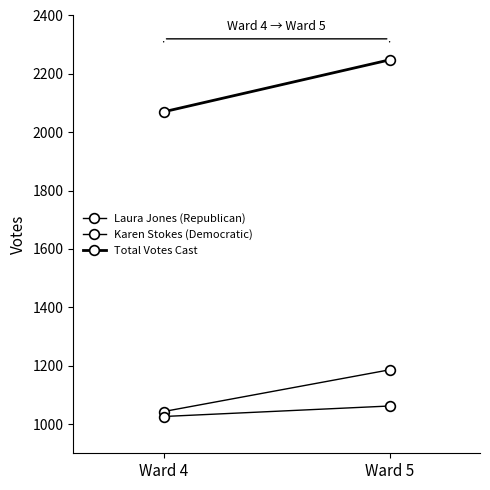

Reading left to right, extract all data points from this chart.

Laura Jones (Republican): Ward 4=1043	Ward 5=1186
Karen Stokes (Democratic): Ward 4=1026	Ward 5=1062
Total Votes Cast: Ward 4=2070	Ward 5=2248